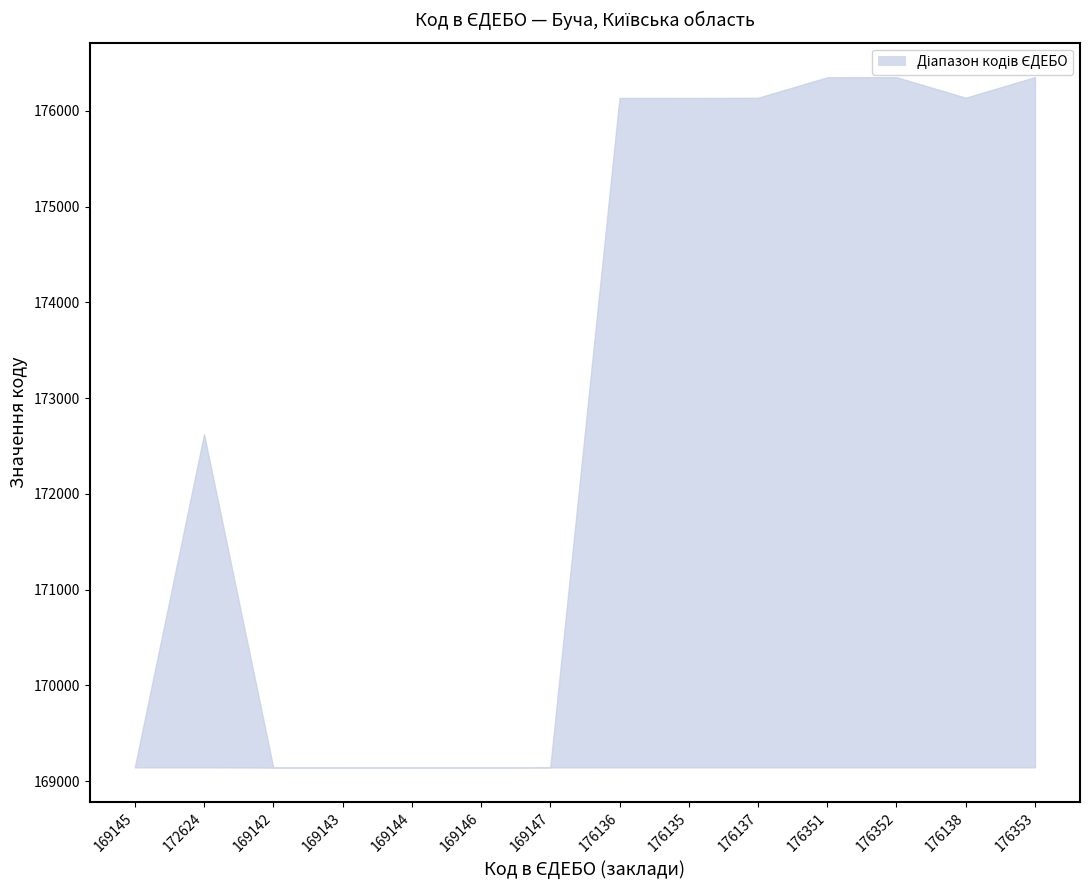

At which category is the sum across all series the highest?

176353